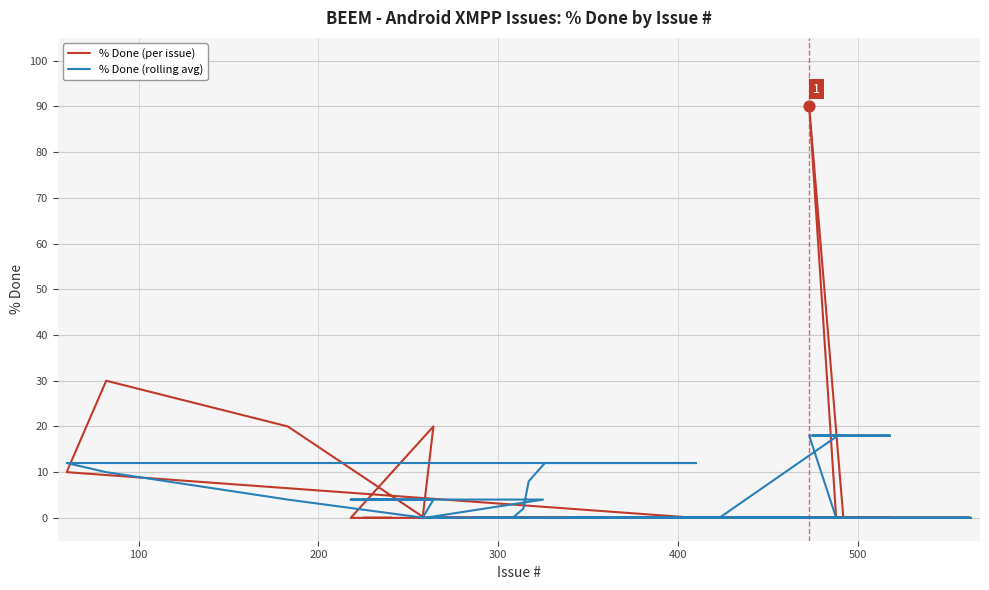

What are all the series names shown in the legend?

% Done (per issue), % Done (rolling avg)